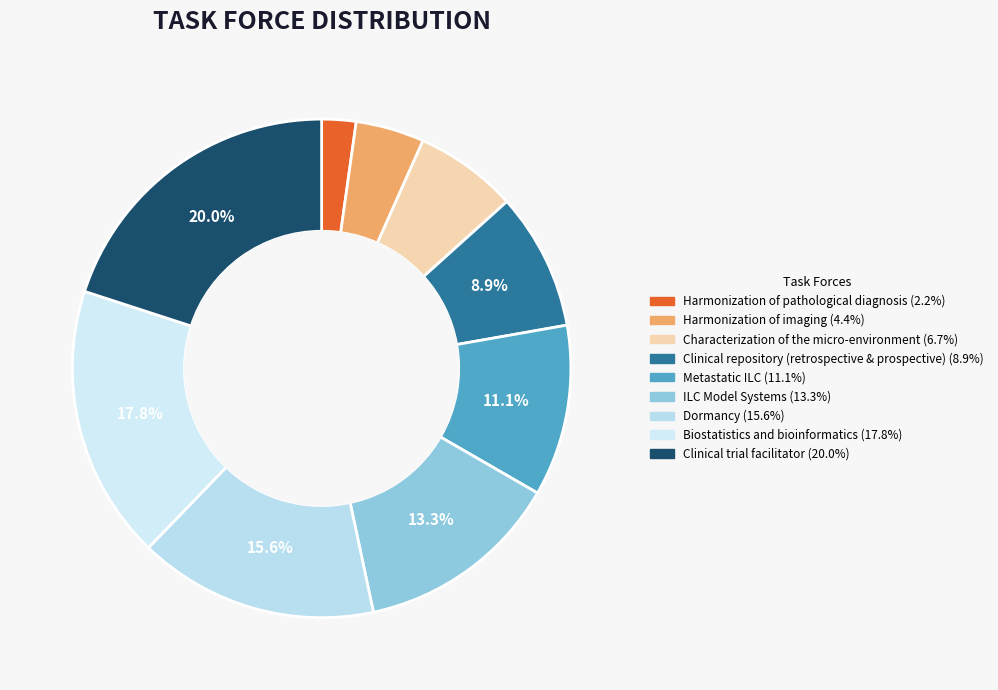

What is the largest slice in the pie chart?

Clinical trial facilitator